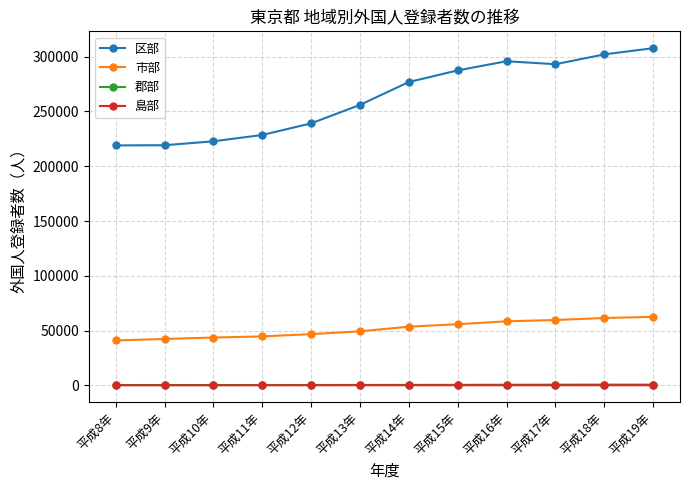

What is the lowest value of the 区部 series?

219036